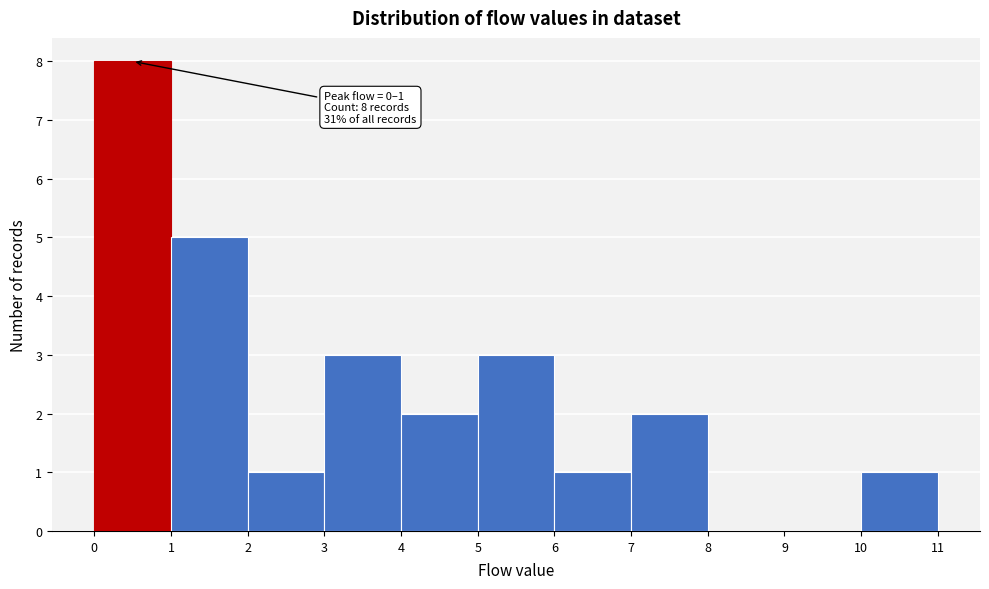

Which range on the x-axis has the tallest bar?

0 to 1